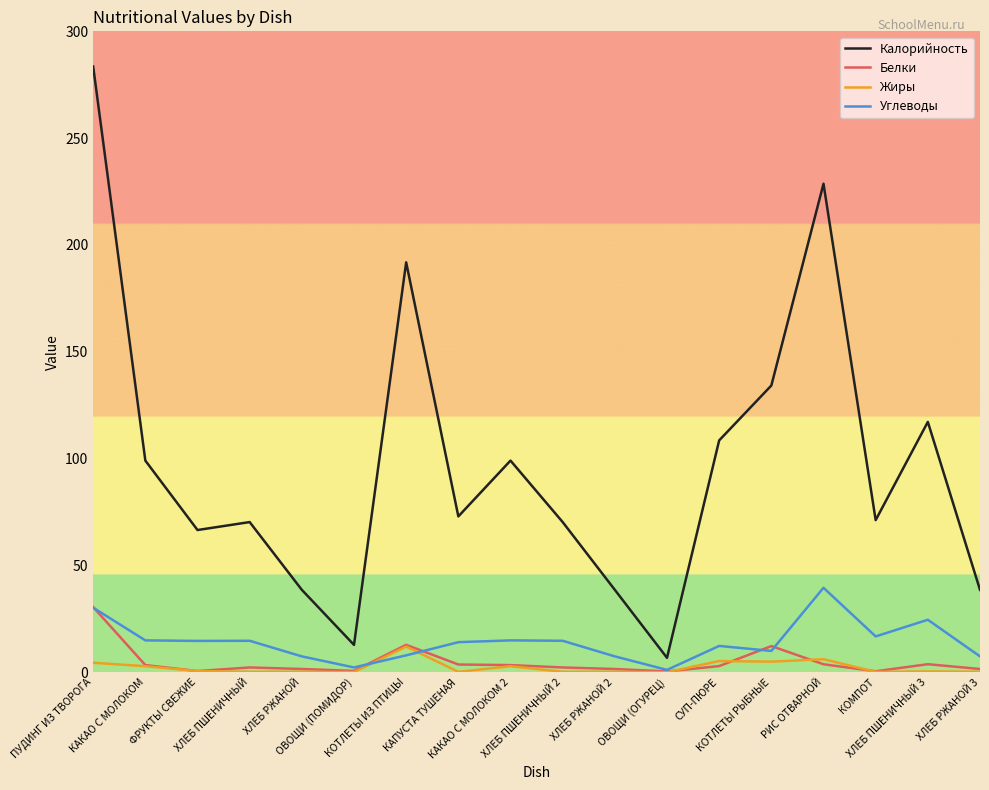

What is the maximum value shown in the chart?

283.5